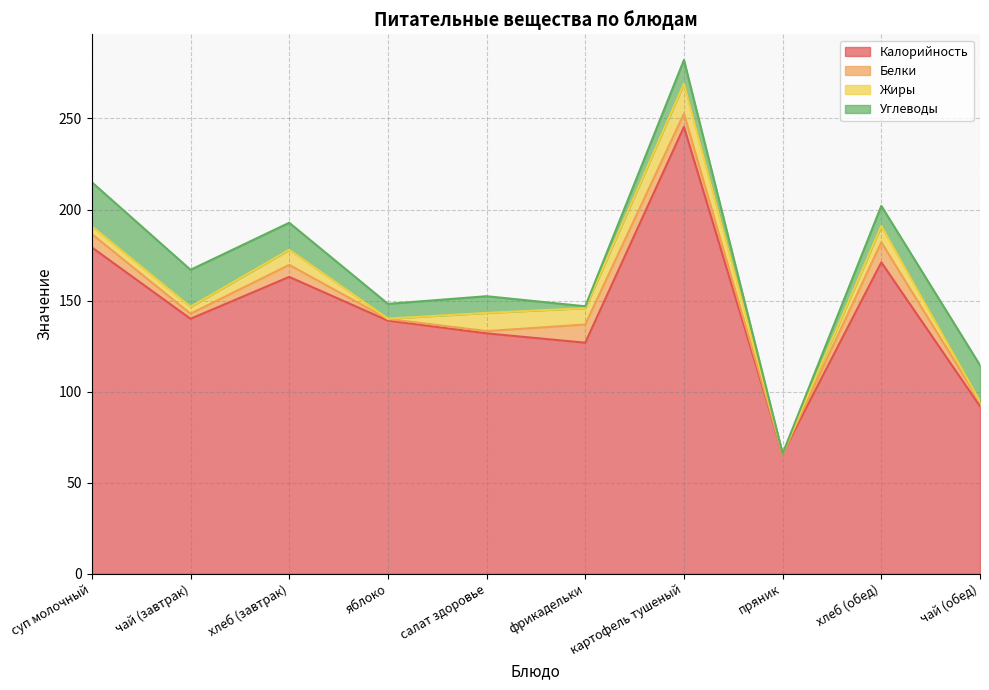

What is the total value across all series at суп молочный?

215.0